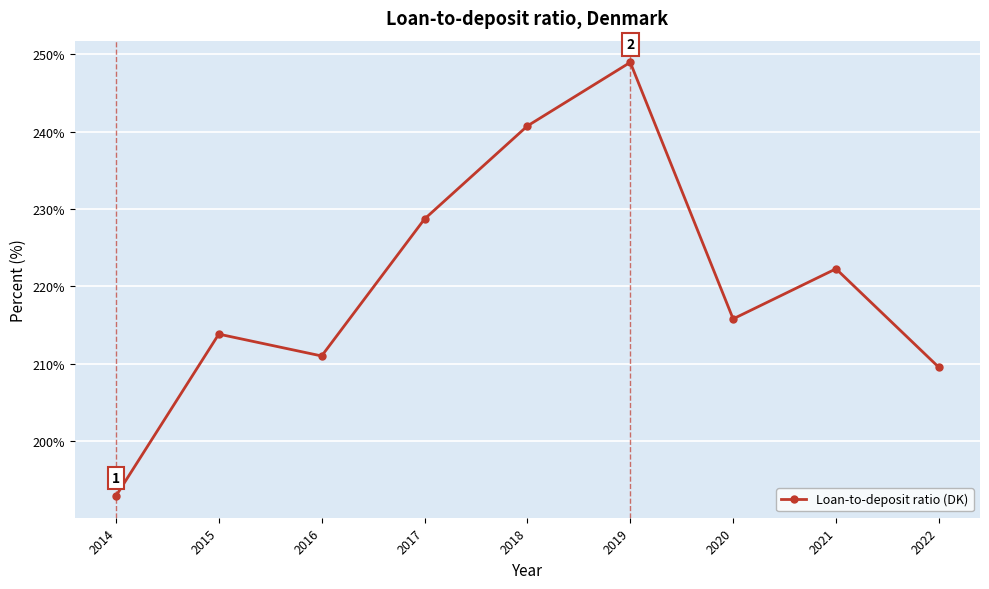

The value at 2019 is 248.9. True or false?

True